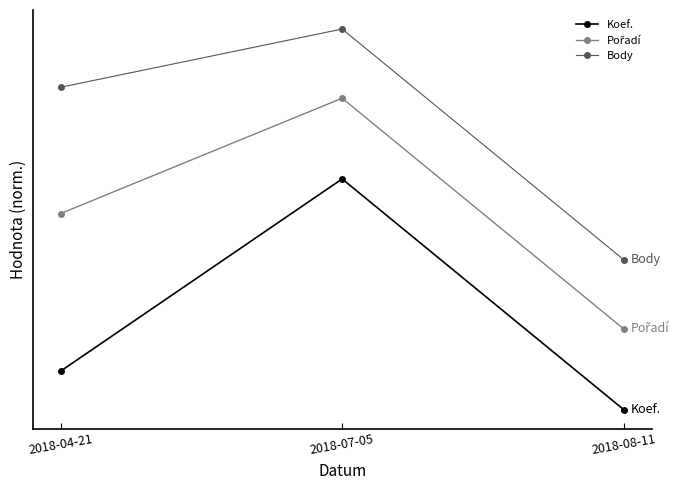

At how many categories does at least one series exceed 0?

3